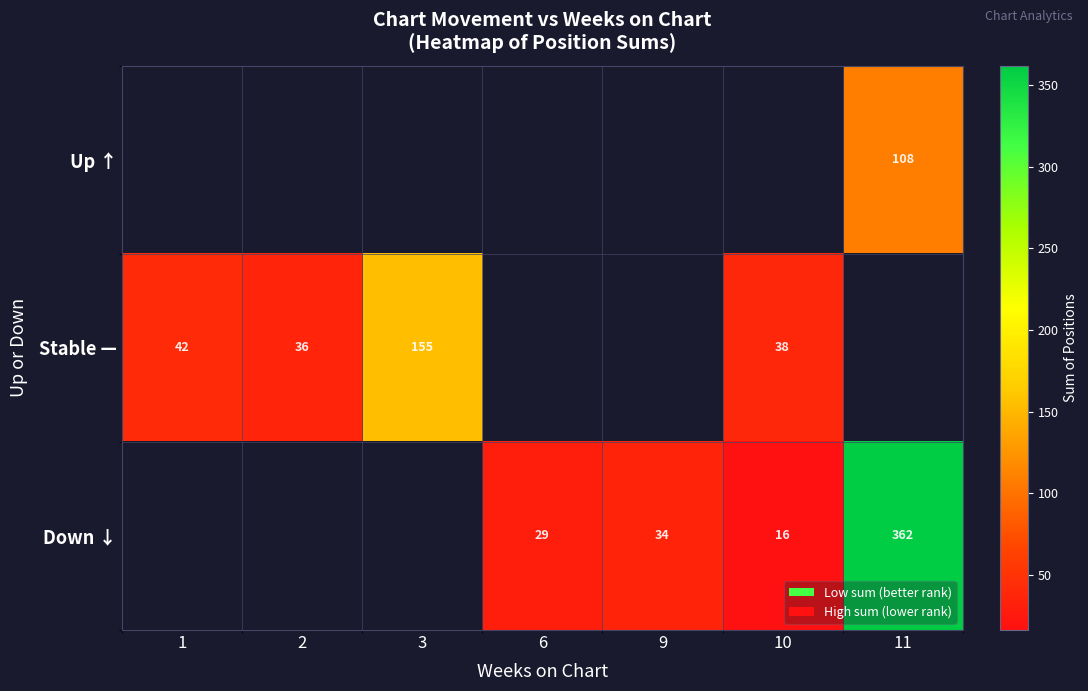

The value of Down ↓ at 6 is 18. True or false?

False